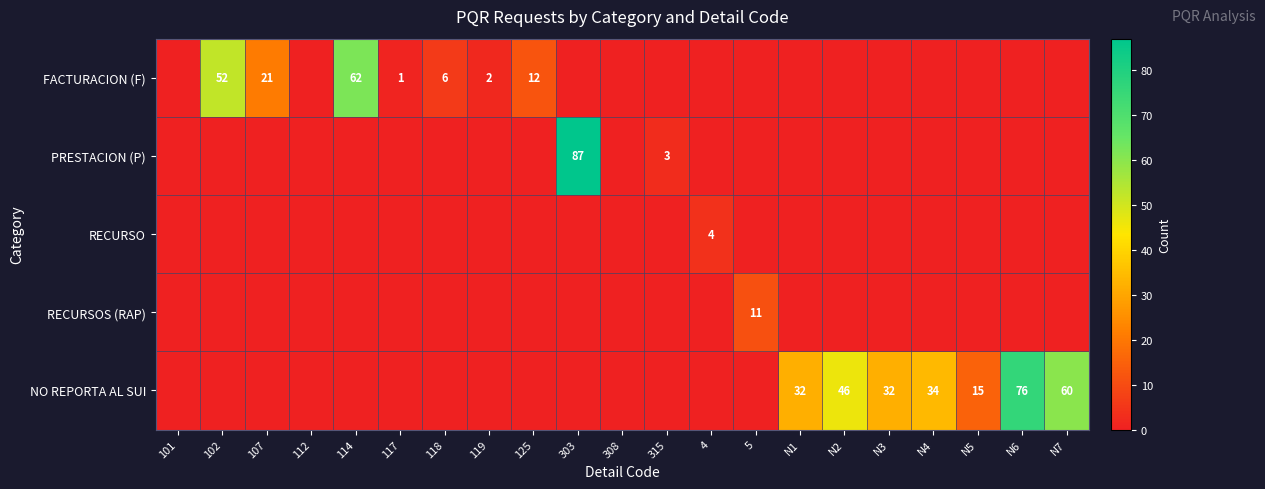

The PRESTACION (P) series shows 120 at 303. True or false?

False